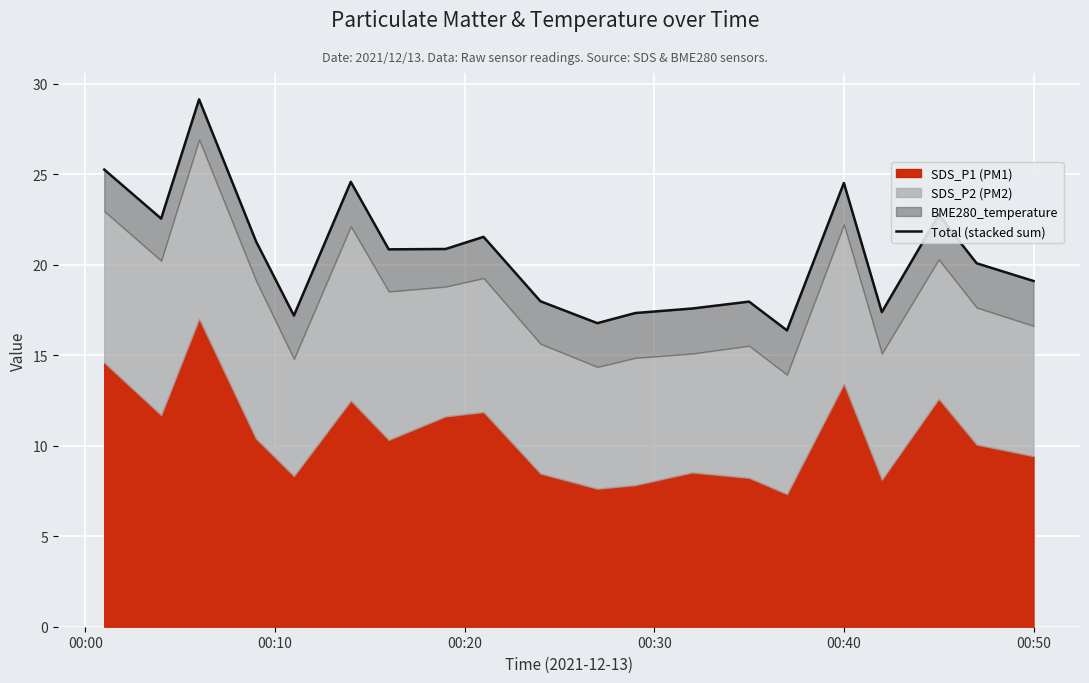

The value at 00:30 is 37.0. True or false?

False